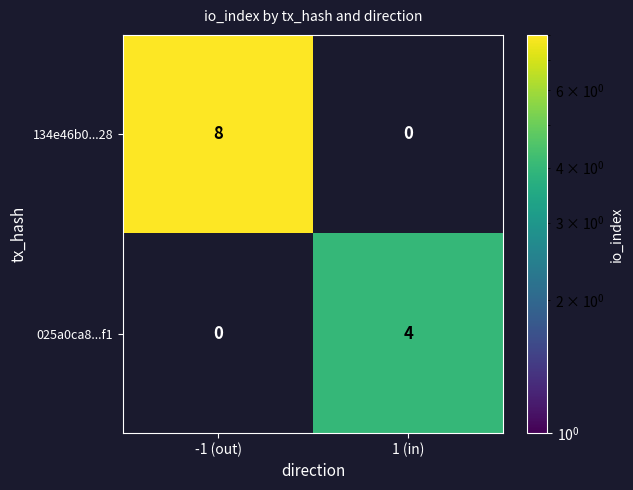

What is the highest value of the 134e46b0...28 series?

8